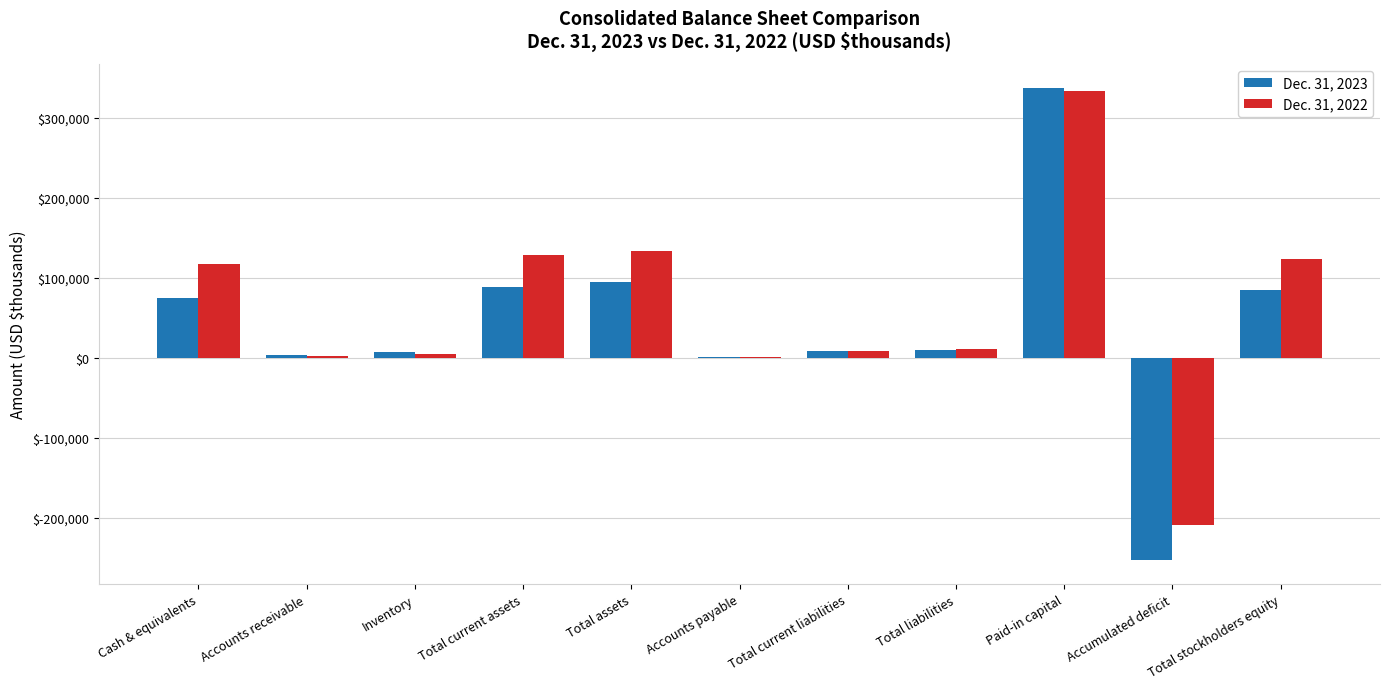

What is the maximum value shown in the chart?

338114